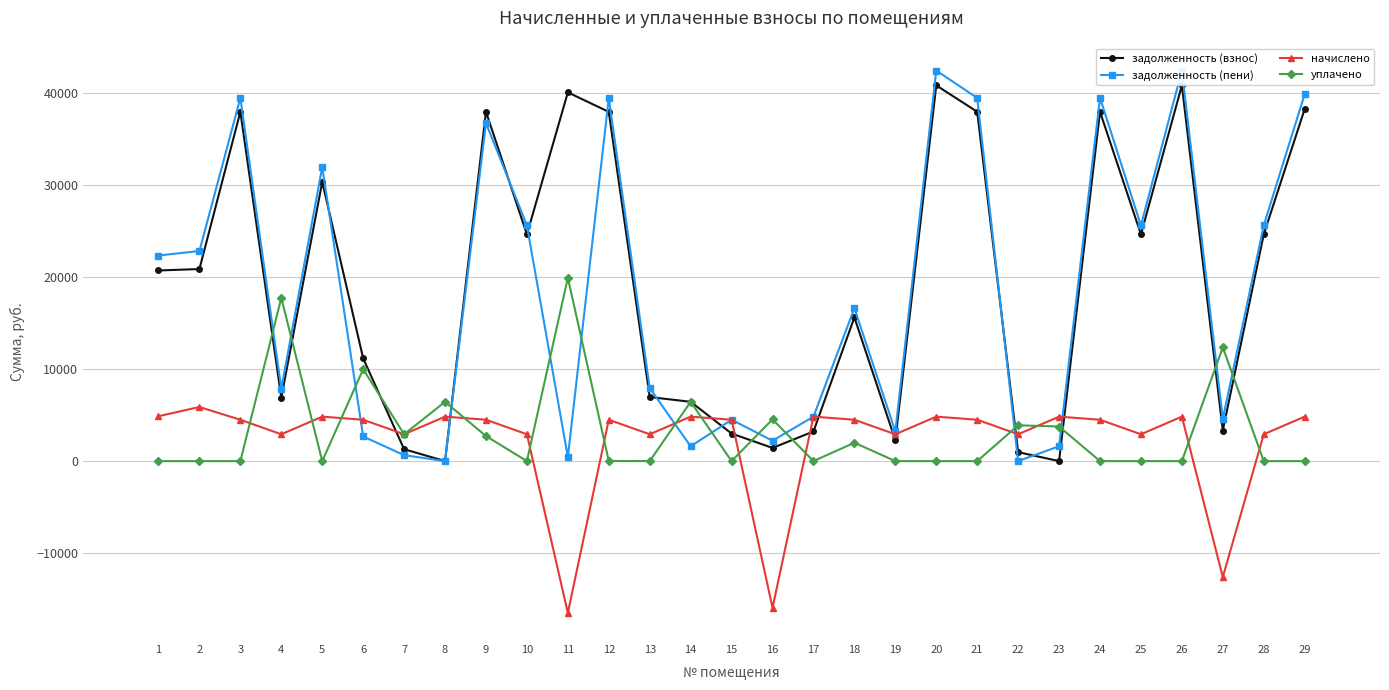

Rank the categories by задолженность (пени) value from highest to lowest.

20, 26, 29, 3, 21, 24, 12, 9, 5, 10, 25, 28, 2, 1, 18, 13, 4, 17, 27, 15, 19, 6, 16, 14, 23, 7, 11, 8, 22